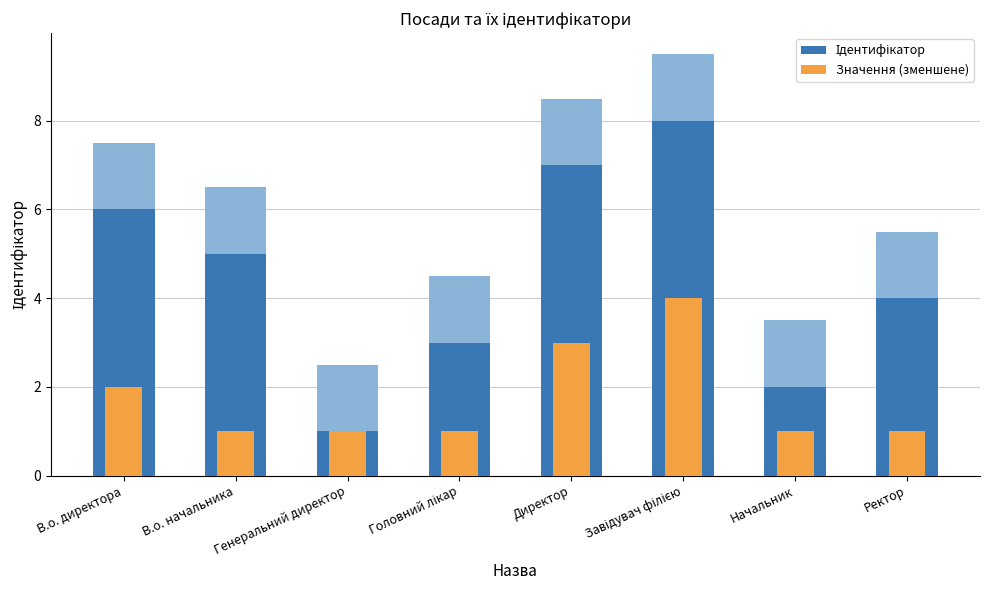

How many groups of bars are there?

8